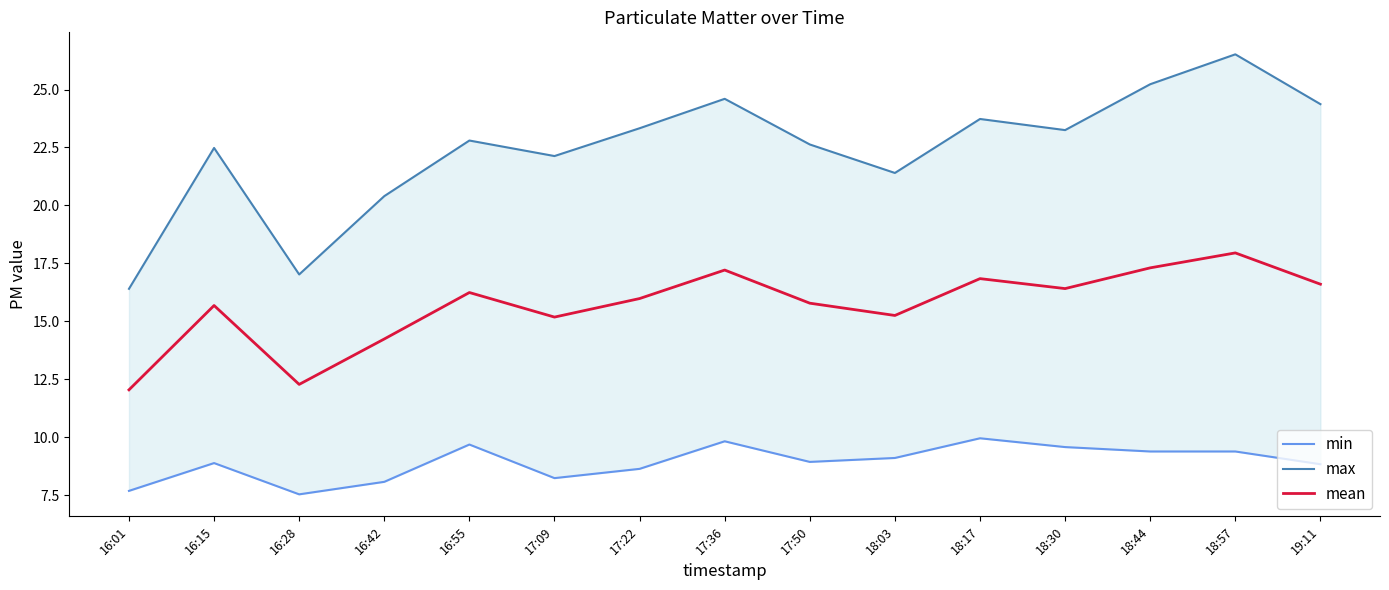

At which category does mean reach its first local peak?

16:15